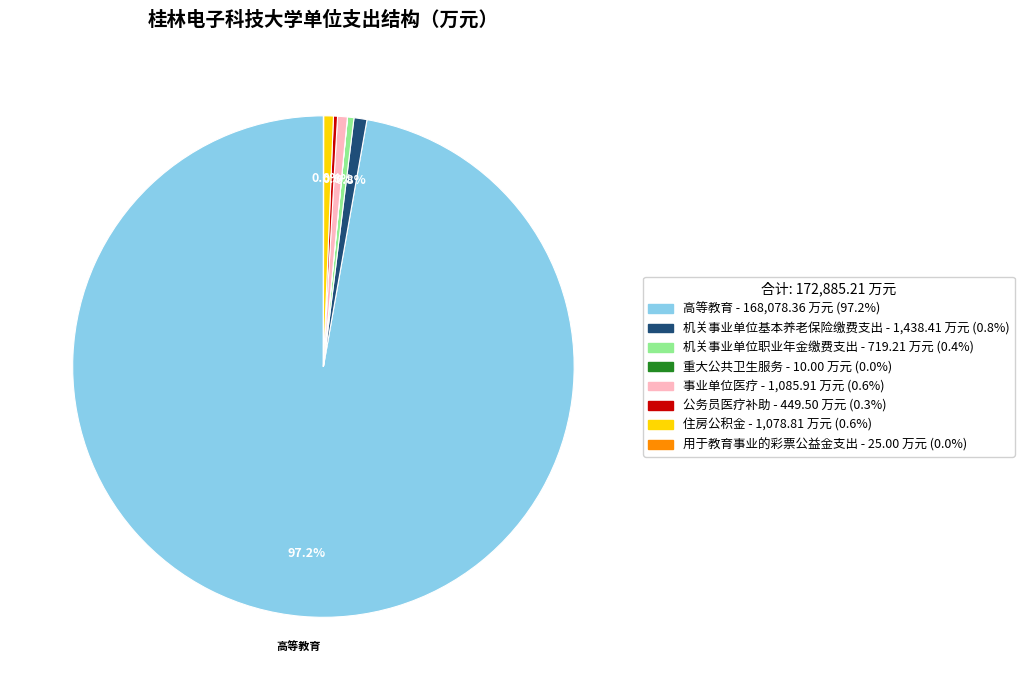

Does any single category account for the majority?

Yes